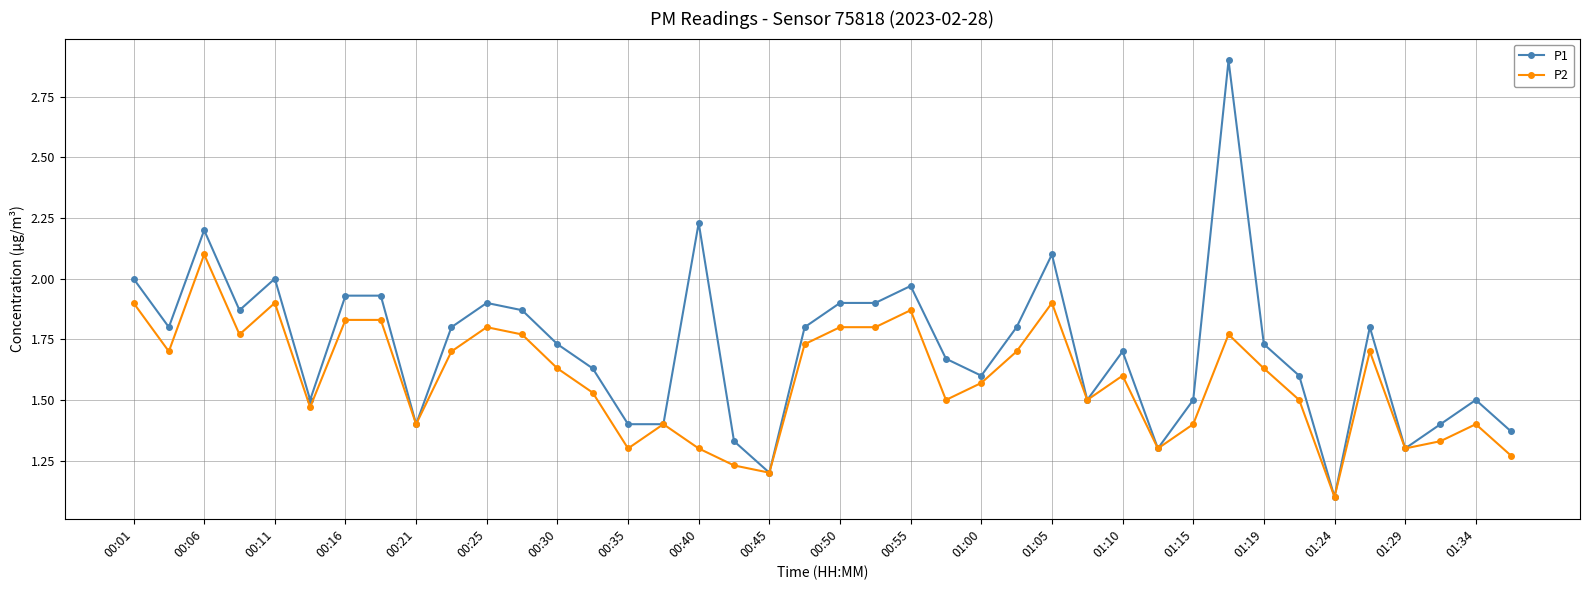

At how many categories does at least one series exceed 1?

40